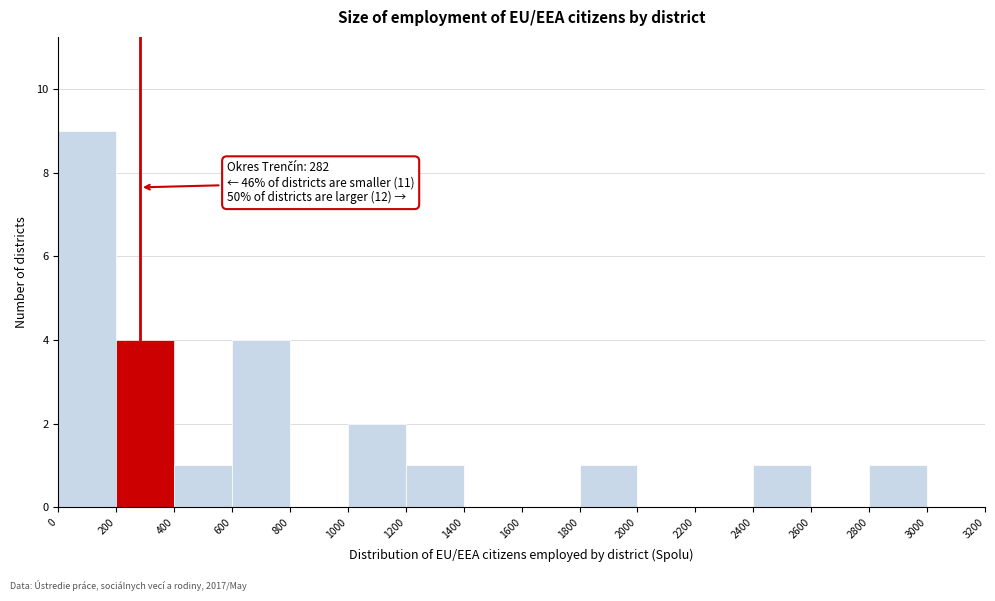

Which range on the x-axis has the tallest bar?

0 to 200